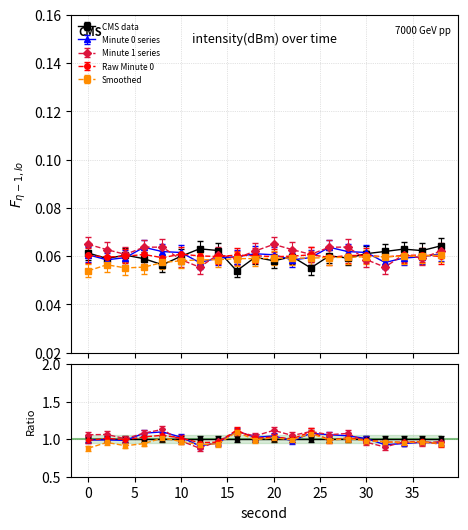

Reading right to left, extract all data points from this chart.

Minute 0: 0.1	0.1	0.1	0.1	0.1	0.1	0.1	0.1	0.1	0.1	0.1	0.1	0.1	0.1	0.1	0.1	0.1	0.1	0.1	0.1
Minute 1: 0.1	0.1	0.1	0.1	0.1	0.1	0.1	0.1	0.1	0.1	0.1	0.1	0.1	0.1	0.1	0.1	0.1	0.1	0.1	0.1
Minute 0 (raw): 0.1	0.1	0.1	0.1	0.1	0.1	0.1	0.1	0.1	0.1	0.1	0.1	0.1	0.1	0.1	0.1	0.1	0.1	0.1	0.1
Smoothed: 0.1	0.1	0.1	0.1	0.1	0.1	0.1	0.1	0.1	0.1	0.1	0.1	0.1	0.1	0.1	0.1	0.1	0.1	0.1	0.1
Lower bound: 0.1	0.1	0.1	0.1	0.1	0.1	0.1	0.1	0.1	0.1	0.1	0.1	0.1	0.1	0.1	0.1	0.1	0.1	0.1	0.1